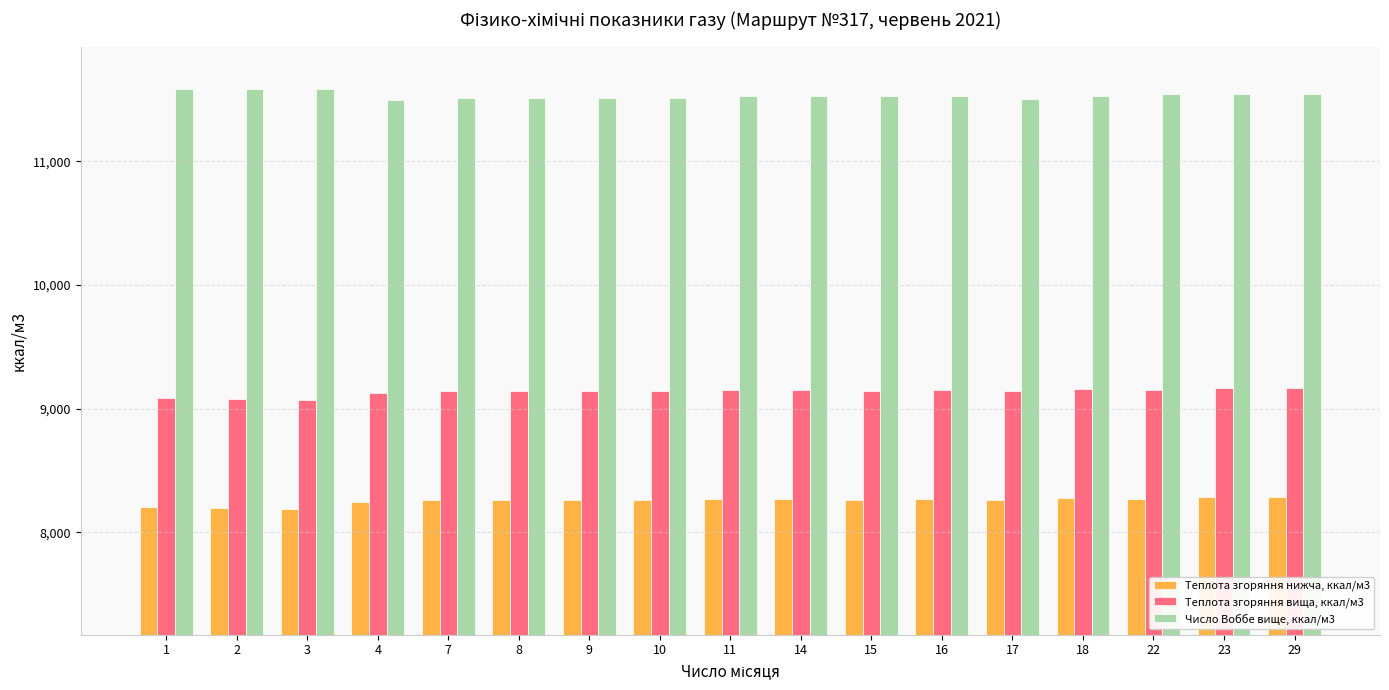

How many bars are there in total?

51